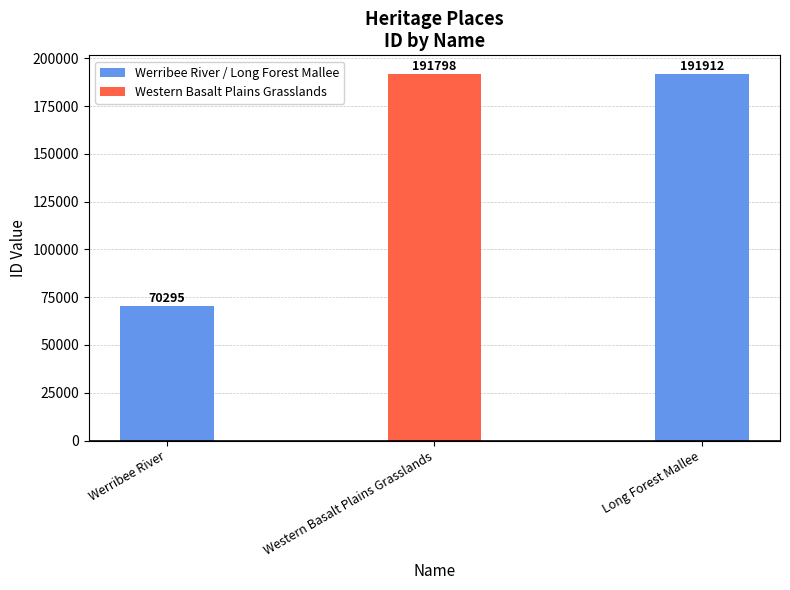

Which has a higher value, Long Forest Mallee or Werribee River?

Long Forest Mallee